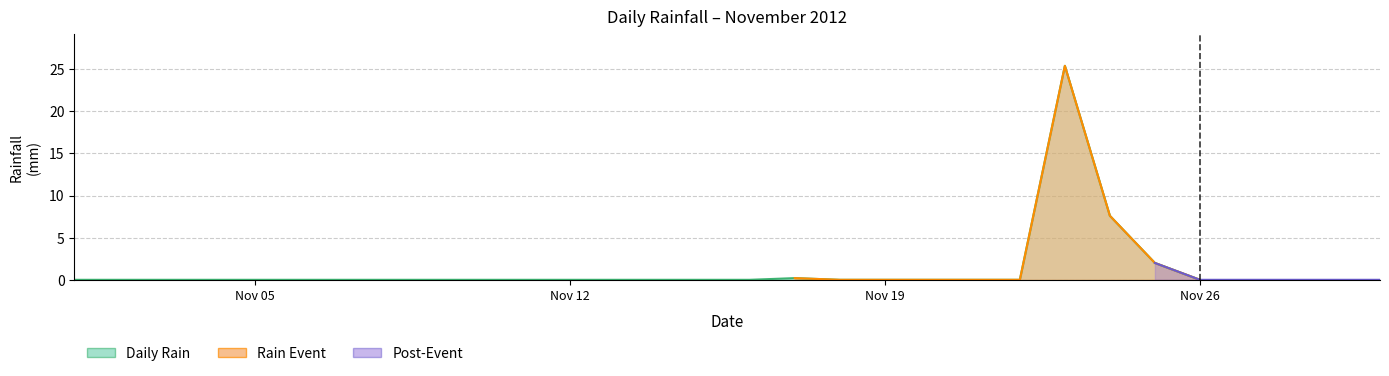

List the labels in order of value, largest first.

2012-11-23, 2012-11-24, 2012-11-25, 2012-11-17, 2012-11-01, 2012-11-02, 2012-11-03, 2012-11-04, 2012-11-05, 2012-11-06, 2012-11-07, 2012-11-08, 2012-11-09, 2012-11-10, 2012-11-11, 2012-11-12, 2012-11-13, 2012-11-14, 2012-11-15, 2012-11-16, 2012-11-18, 2012-11-19, 2012-11-20, 2012-11-21, 2012-11-22, 2012-11-26, 2012-11-27, 2012-11-28, 2012-11-29, 2012-11-30